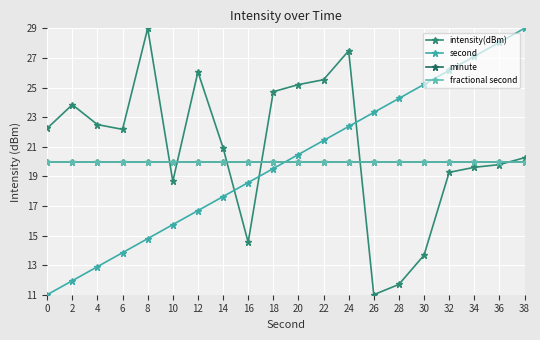

Is this an area chart (filled region under the line)?

No